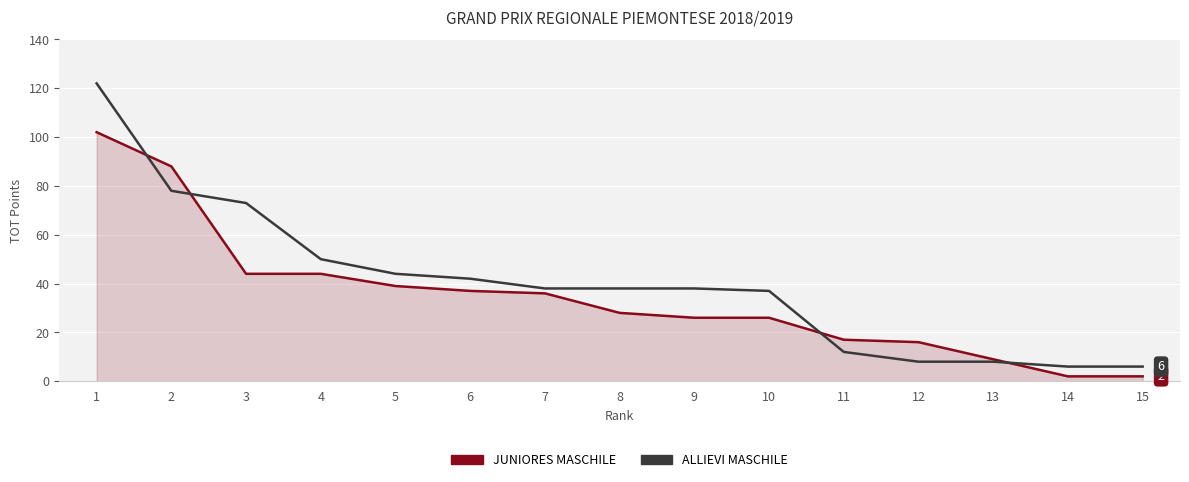

What are all the series names shown in the legend?

JUNIORES MASCHILE, ALLIEVI MASCHILE